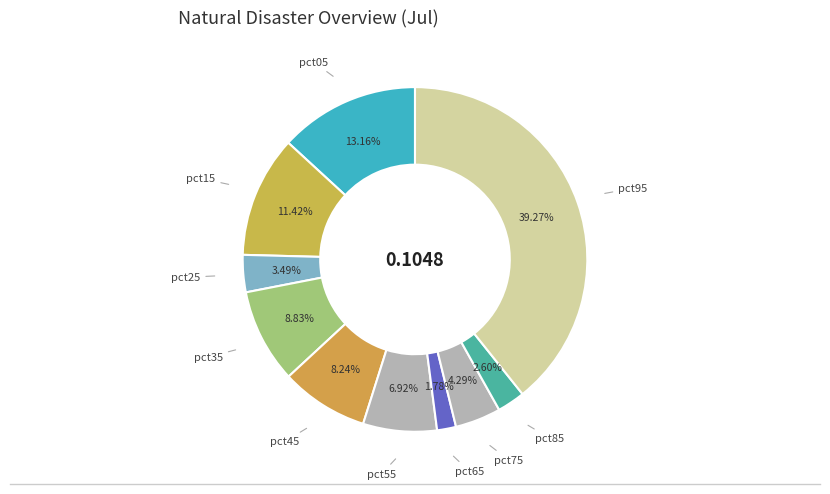

True or false: pct15 accounts for 21% of the total.

False